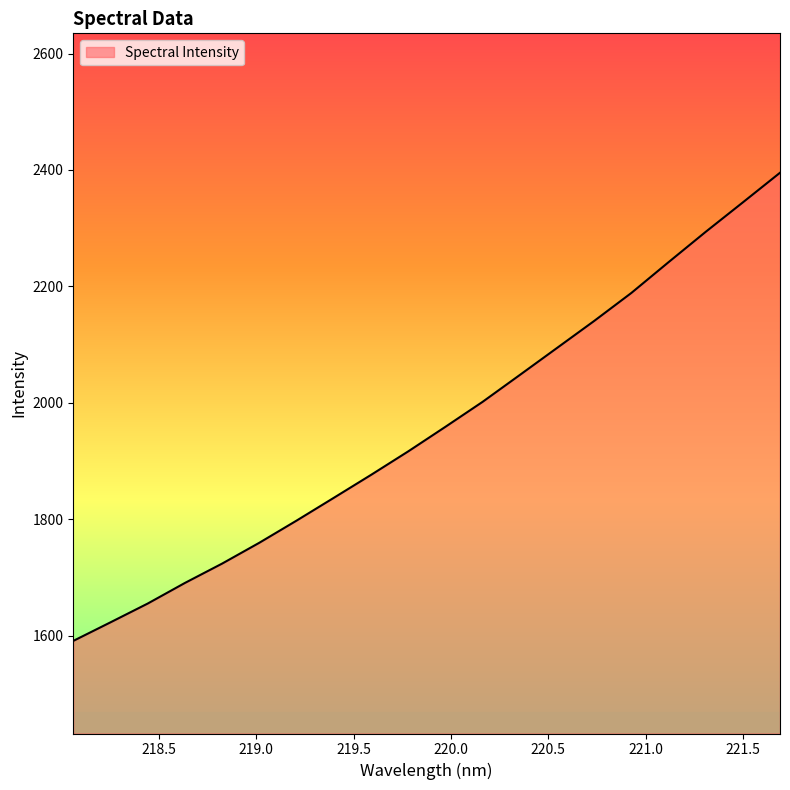

What is the difference between the maximum and minimum values?

804.3